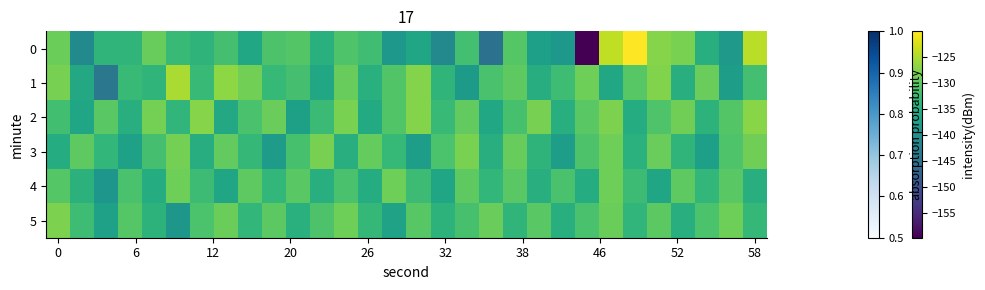

How many data points does each series have?

30